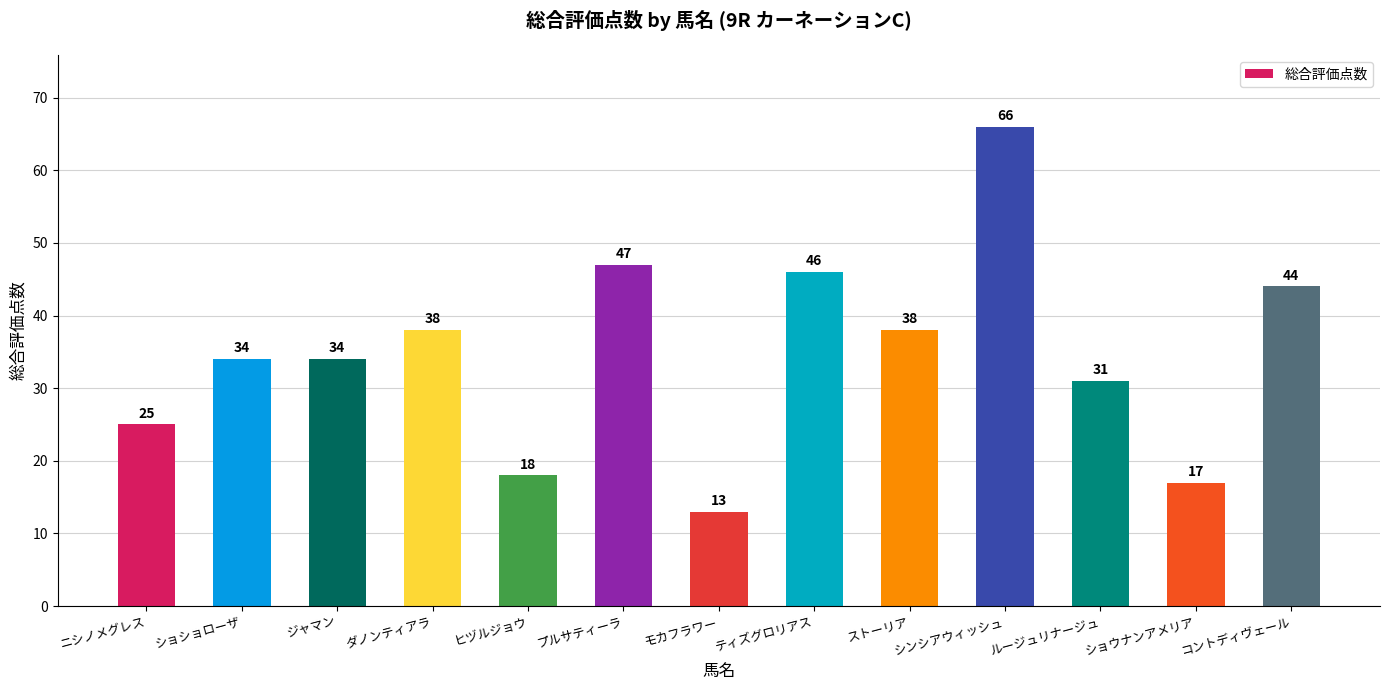

Which category has the highest value across all series?

シンシアウィッシュ